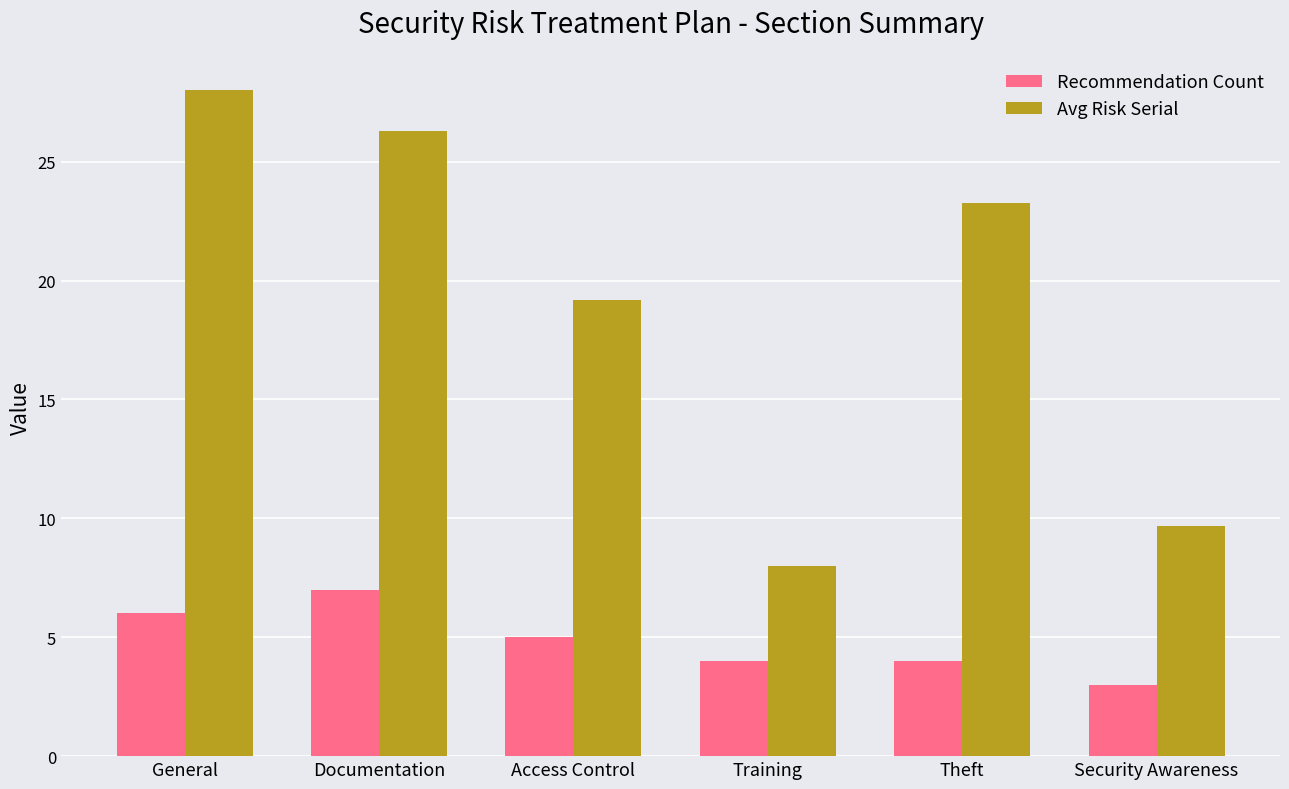

Which series has the largest range (max minus min)?

Avg Risk Serial